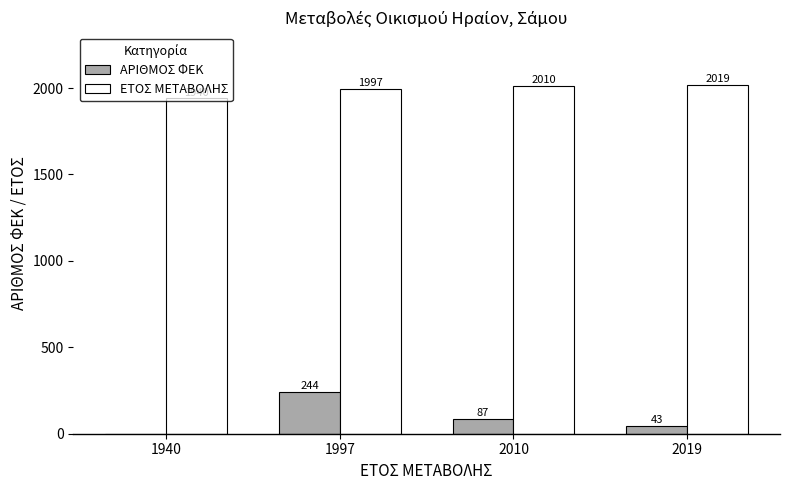

At which category is the sum across all series the highest?

1997